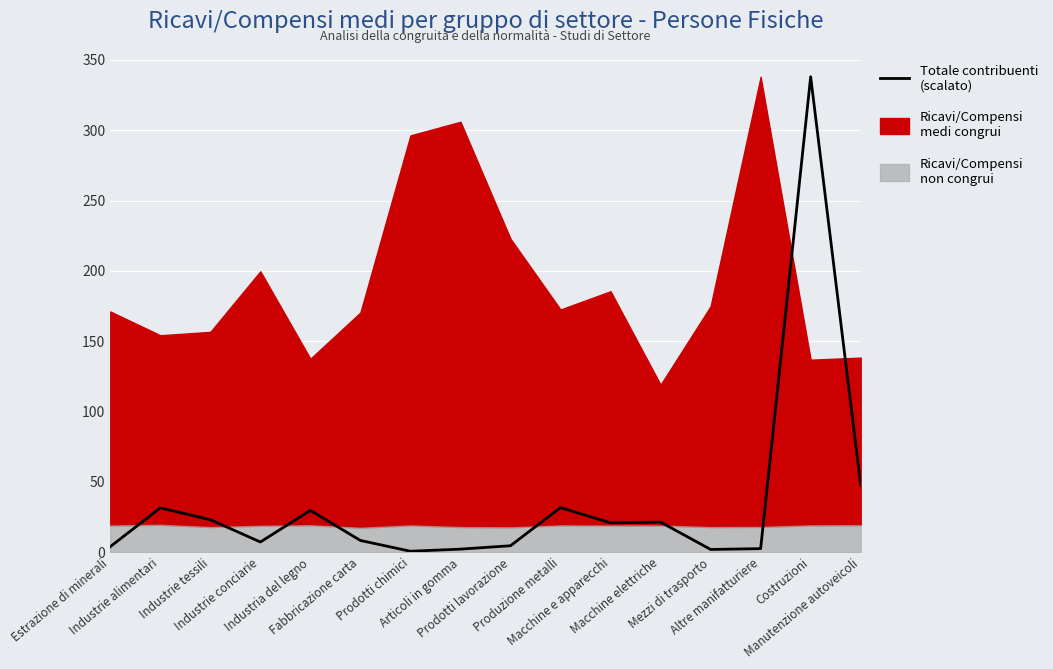

What is the sum of the values at Prodotti lavorazione and Altre manifatturiere?

7.0